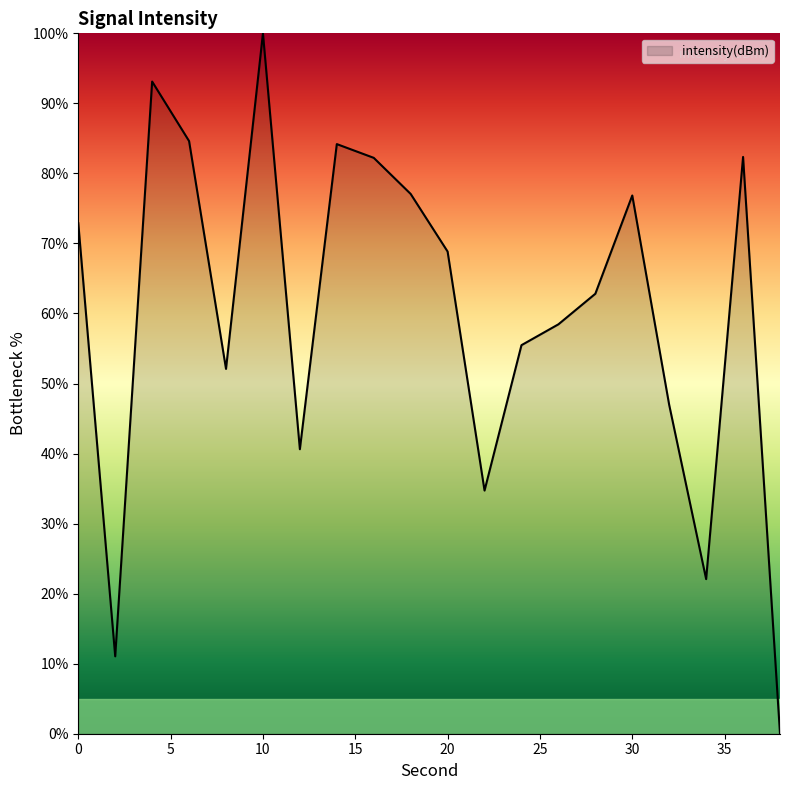

What is the difference between the maximum and minimum values?

100.0